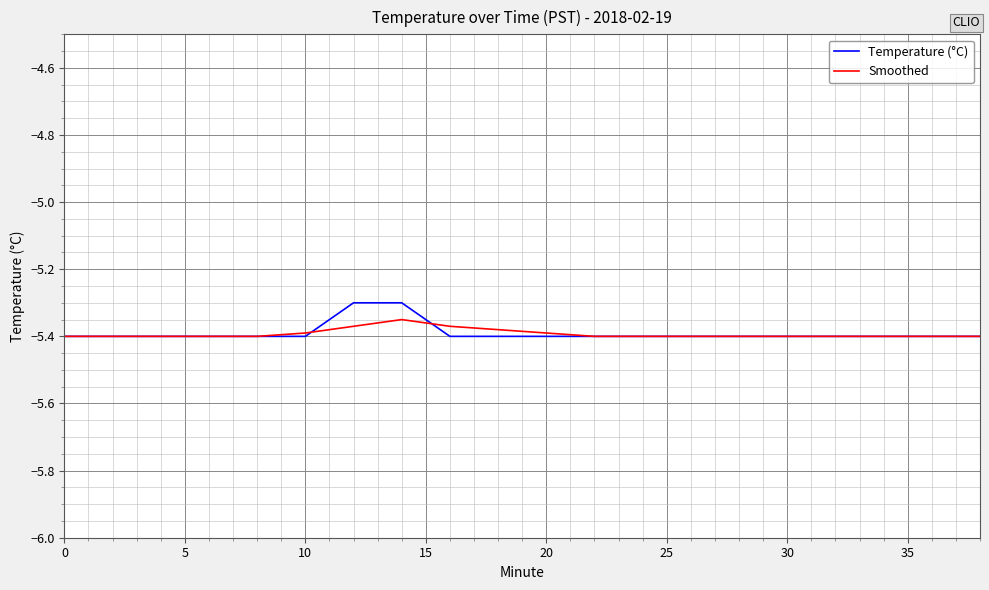

Which series has the largest range (max minus min)?

Temperature (°C)